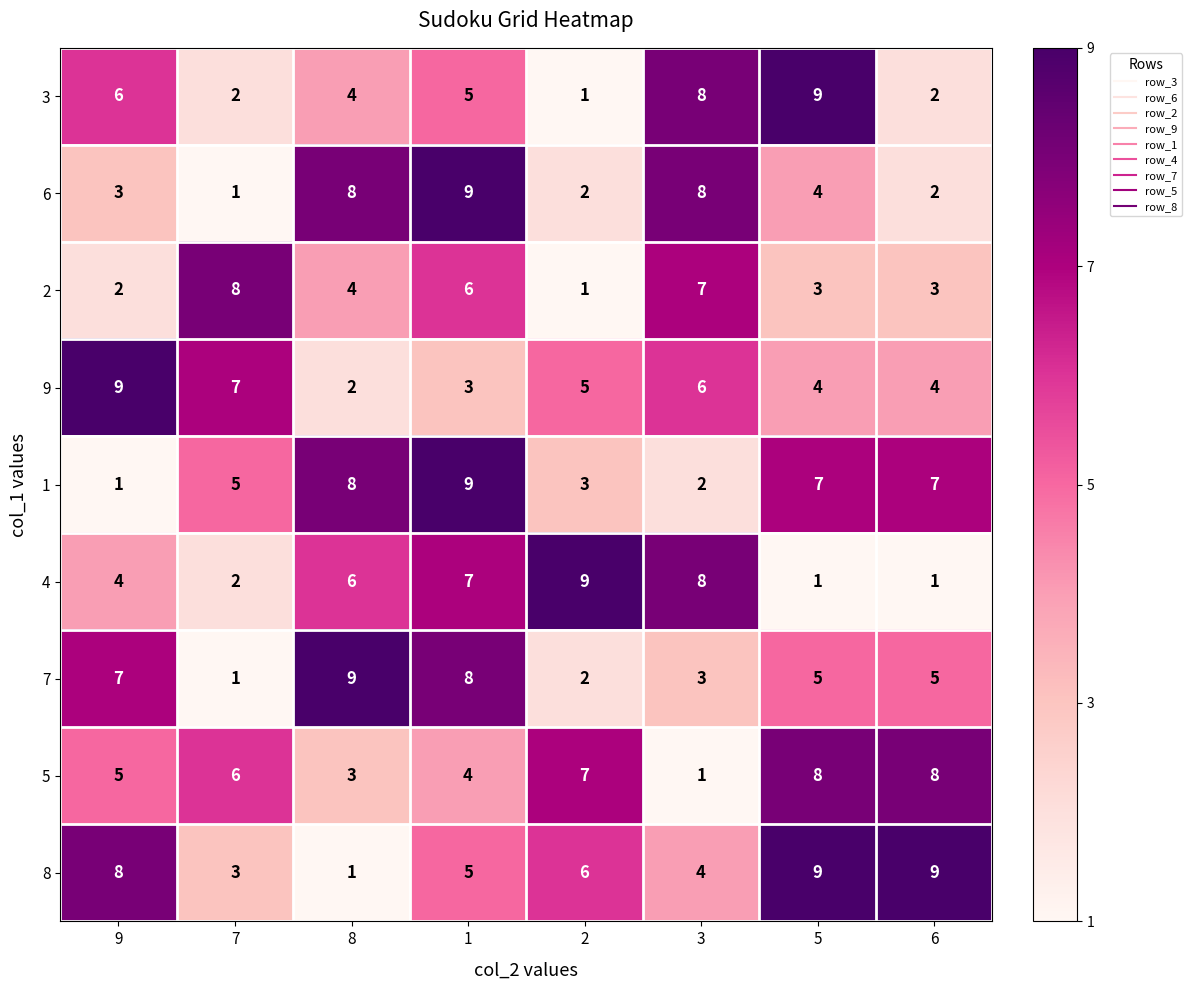

Is it true that 6 equals 15 at 1?

False